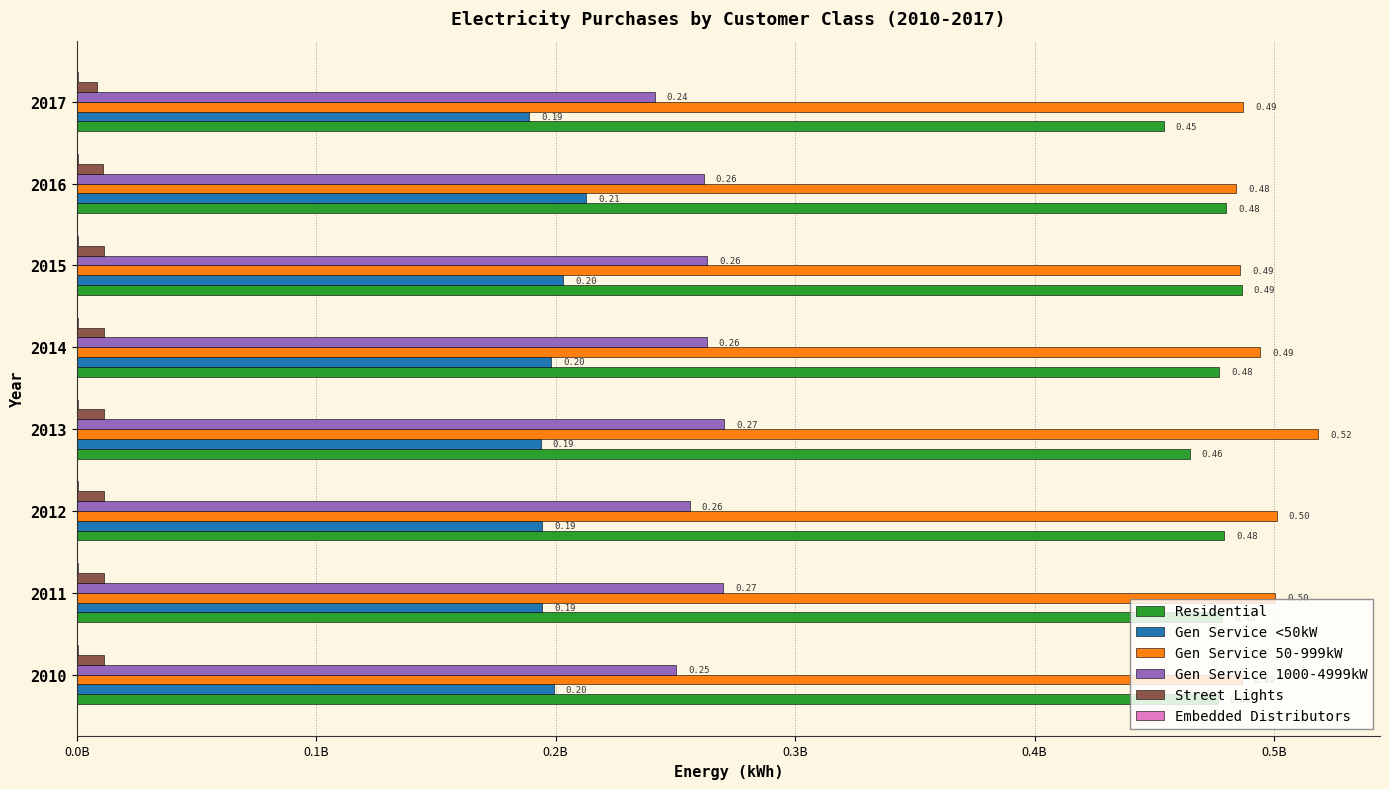

What is the sum of all Gen Service 1000-4999kW values?

2.1